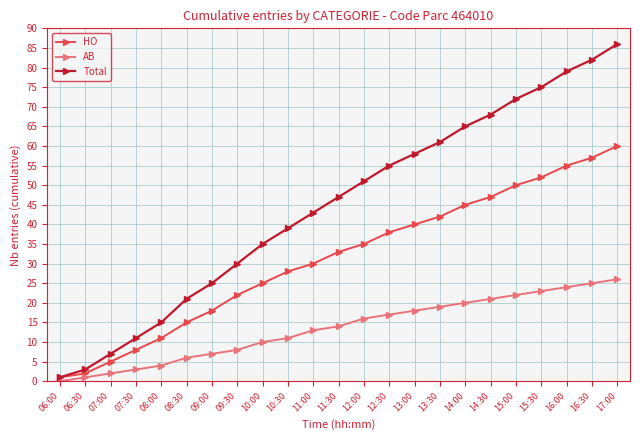

Where is Total nearest to the value 43?

11:00